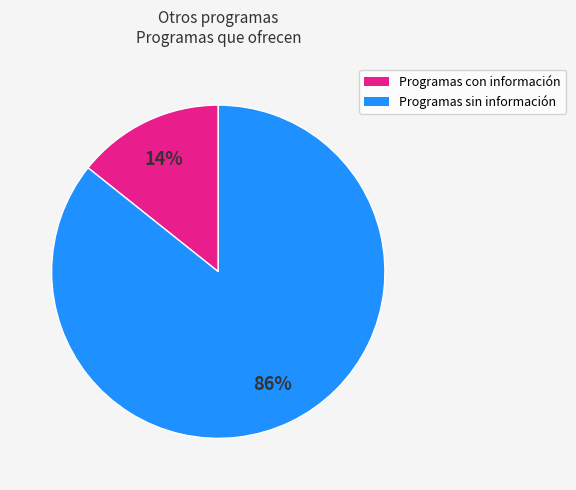

To the nearest percent, what is the average slice percentage?

50%